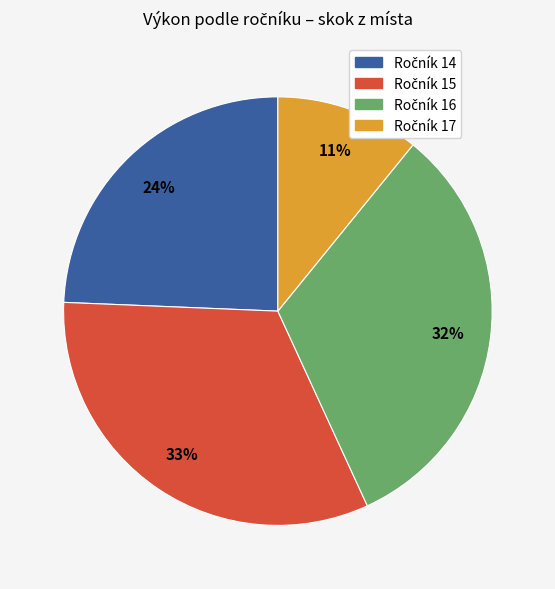

How many slices are in this pie chart?

4